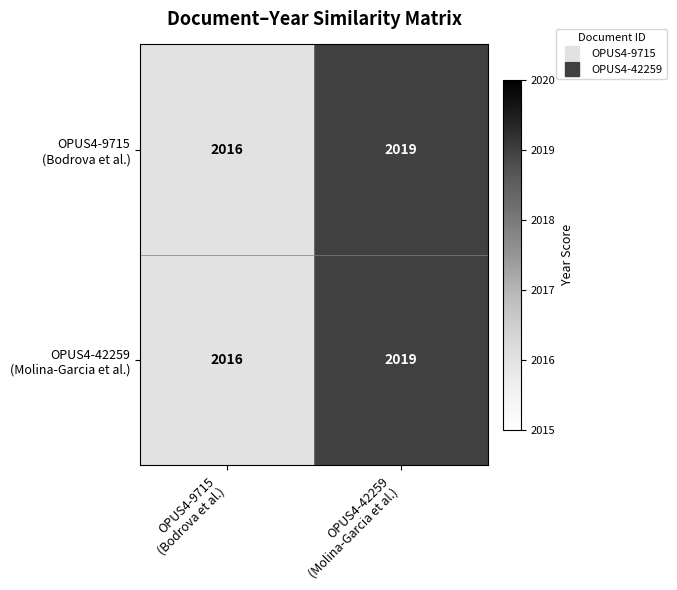

What is the minimum value shown in the chart?

2016